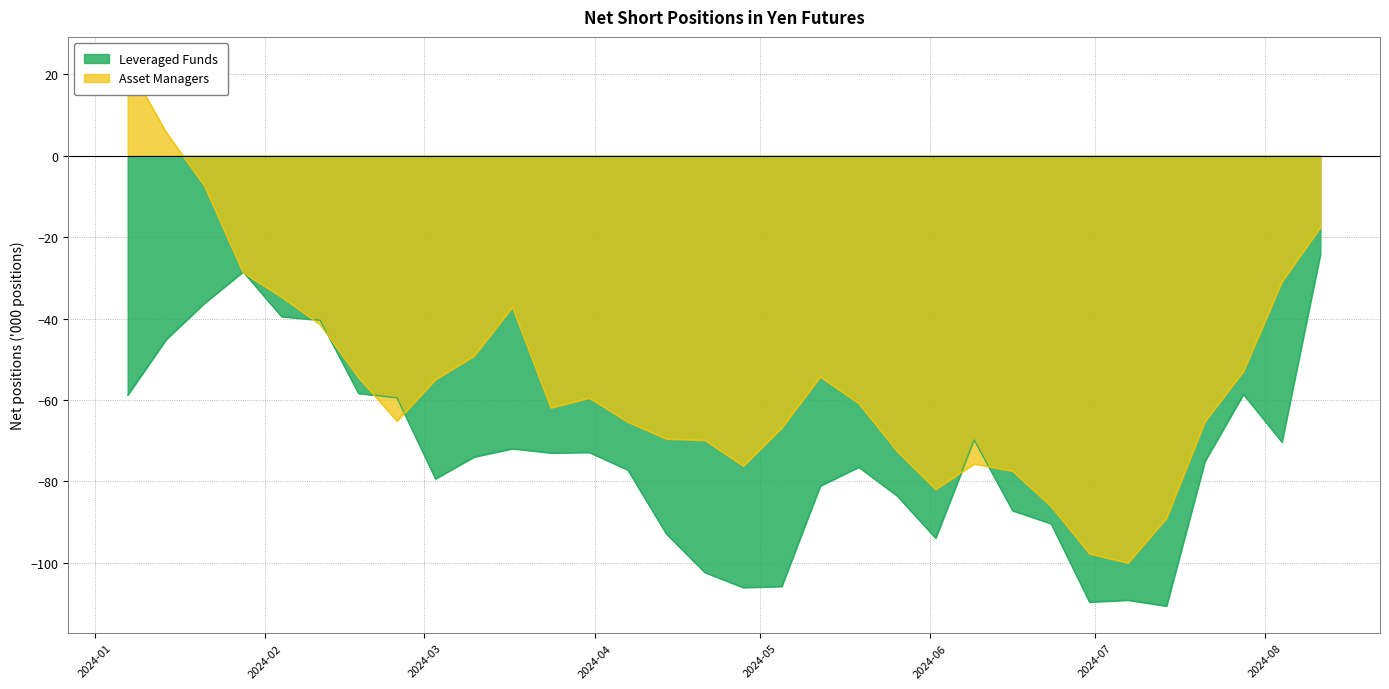

What is the sum of all Asset Managers values?

-1776.8